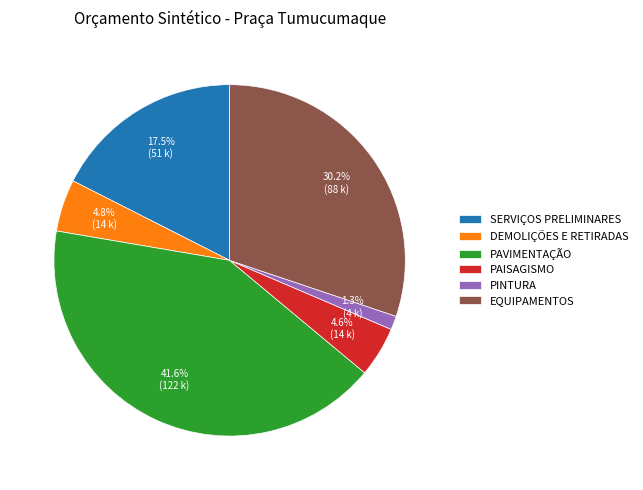

To the nearest percent, what portion does PAISAGISMO represent?

5%